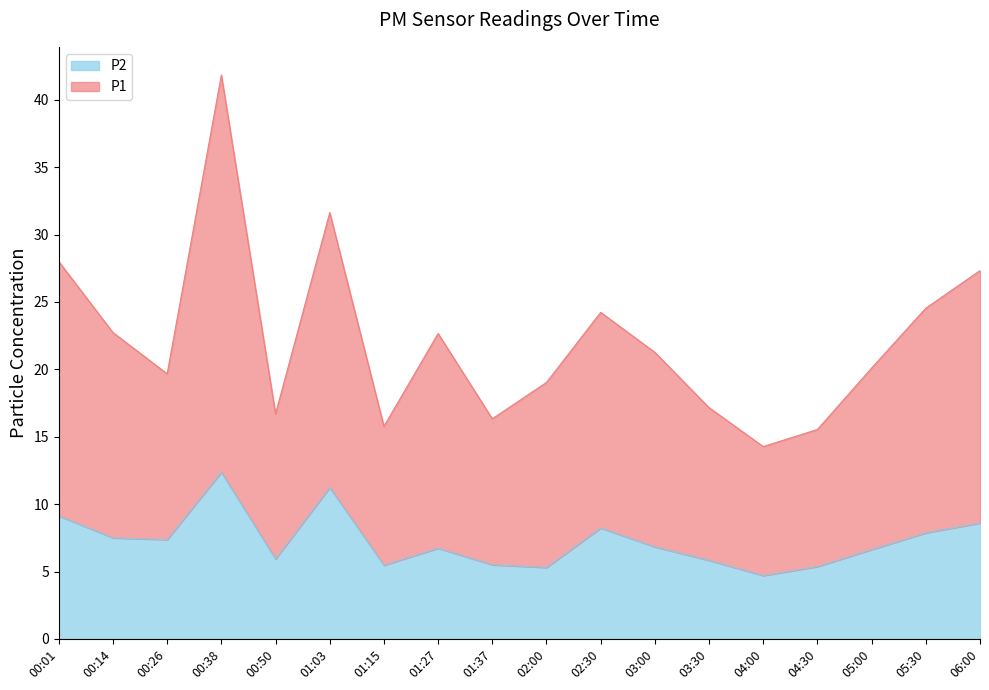

What are all the series names shown in the legend?

P2, P1